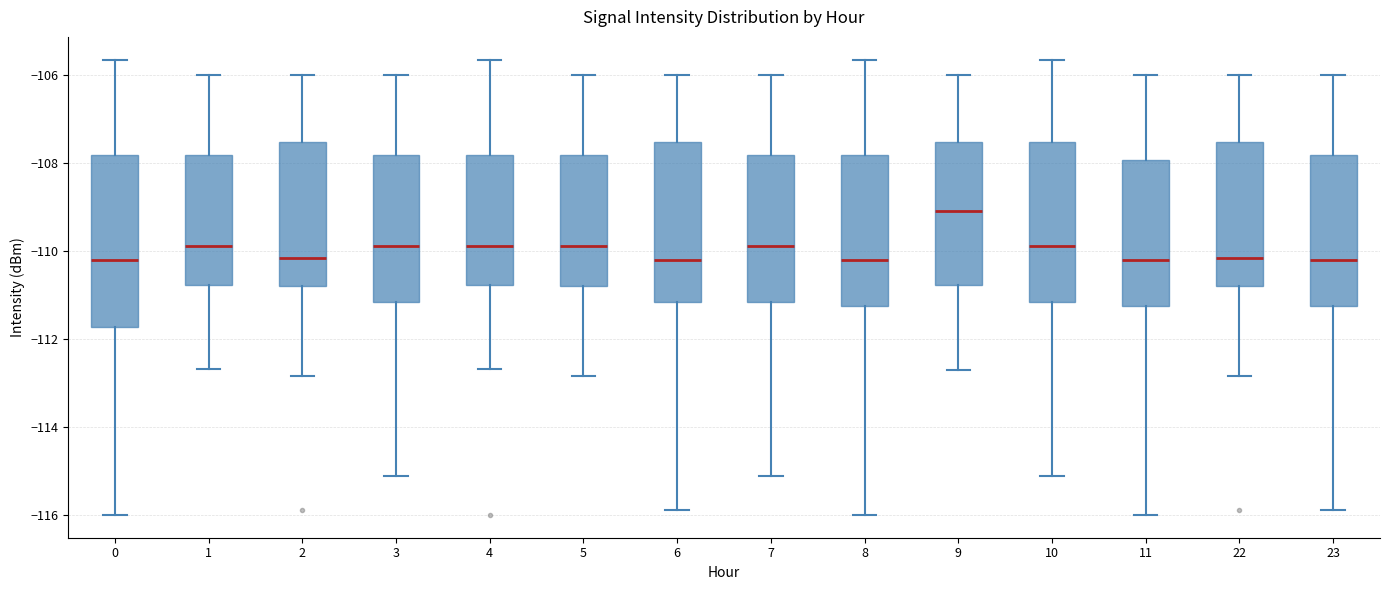

Reading left to right, read every box against the y-axis: the position of its median line, the range the box covers, and the ends of its whiskers. The values are not printed on the chart, so give them approximately, as read against the axis.

0: median -110.2, box -111.8 to -107.8, whiskers -116.0 to -105.6
1: median -109.8, box -110.8 to -107.8, whiskers -112.6 to -106.0
2: median -110.2, box -110.8 to -107.6, whiskers -112.8 to -106.0
3: median -109.8, box -111.2 to -107.8, whiskers -115.2 to -106.0
4: median -109.8, box -110.8 to -107.8, whiskers -112.6 to -105.6
5: median -109.8, box -110.8 to -107.8, whiskers -112.8 to -106.0
6: median -110.2, box -111.2 to -107.6, whiskers -115.8 to -106.0
7: median -109.8, box -111.2 to -107.8, whiskers -115.2 to -106.0
8: median -110.2, box -111.2 to -107.8, whiskers -116.0 to -105.6
9: median -109.2, box -110.8 to -107.6, whiskers -112.6 to -106.0
10: median -109.8, box -111.2 to -107.6, whiskers -115.2 to -105.6
11: median -110.2, box -111.2 to -108.0, whiskers -116.0 to -106.0
22: median -110.2, box -110.8 to -107.6, whiskers -112.8 to -106.0
23: median -110.2, box -111.2 to -107.8, whiskers -115.8 to -106.0